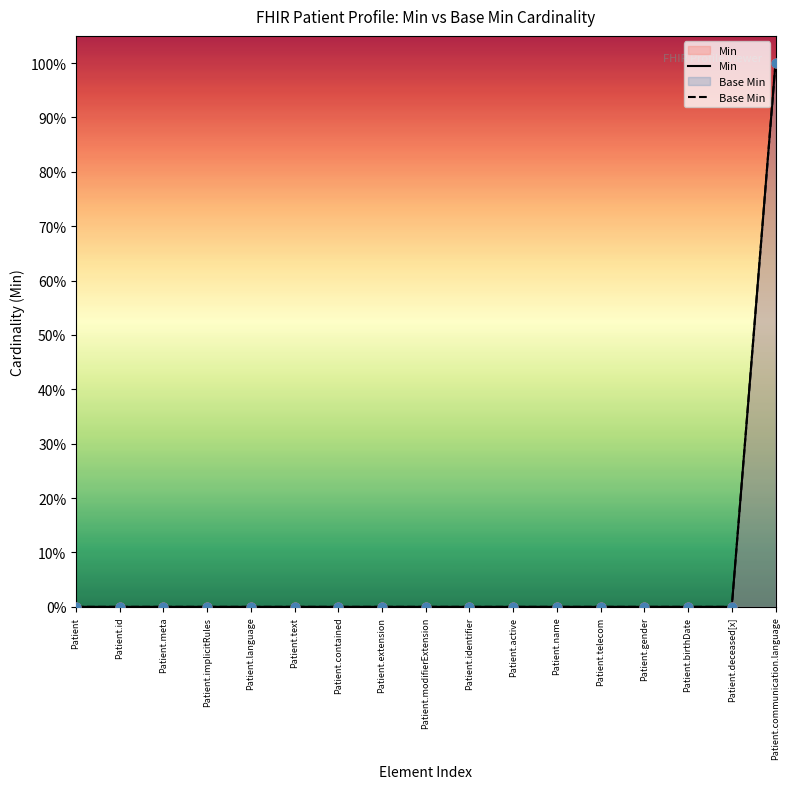

Which series reaches the minimum Y coordinate?

Min